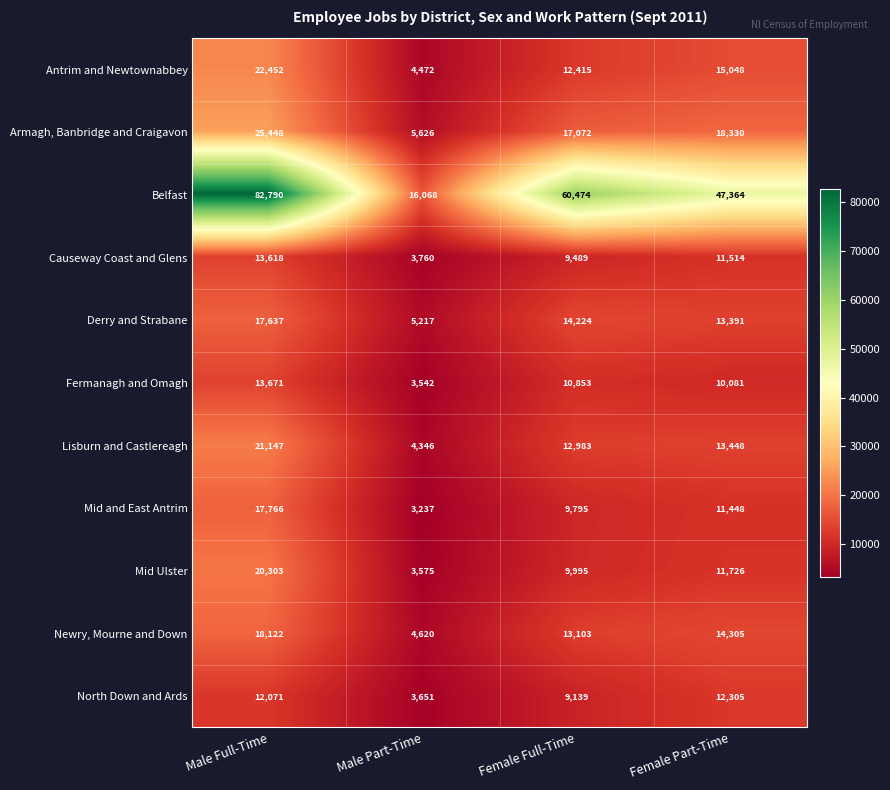

Rank the series by their maximum value, from lowest to highest.

North Down and Ards, Causeway Coast and Glens, Fermanagh and Omagh, Derry and Strabane, Mid and East Antrim, Newry, Mourne and Down, Mid Ulster, Lisburn and Castlereagh, Antrim and Newtownabbey, Armagh, Banbridge and Craigavon, Belfast